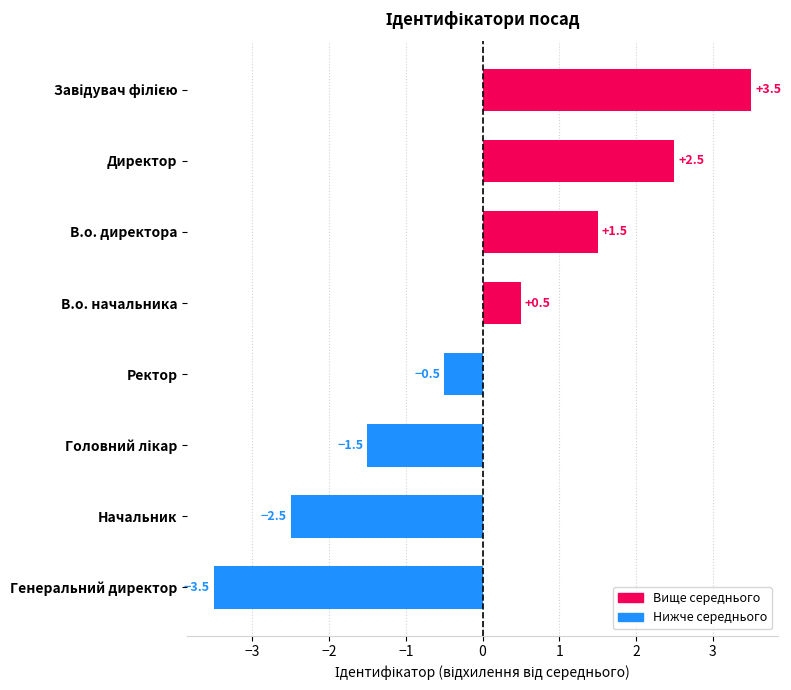

Reading bottom to top, transcribe all the data shown in this chart.

-3.5	-2.5	-1.5	-0.5	0.5	1.5	2.5	3.5